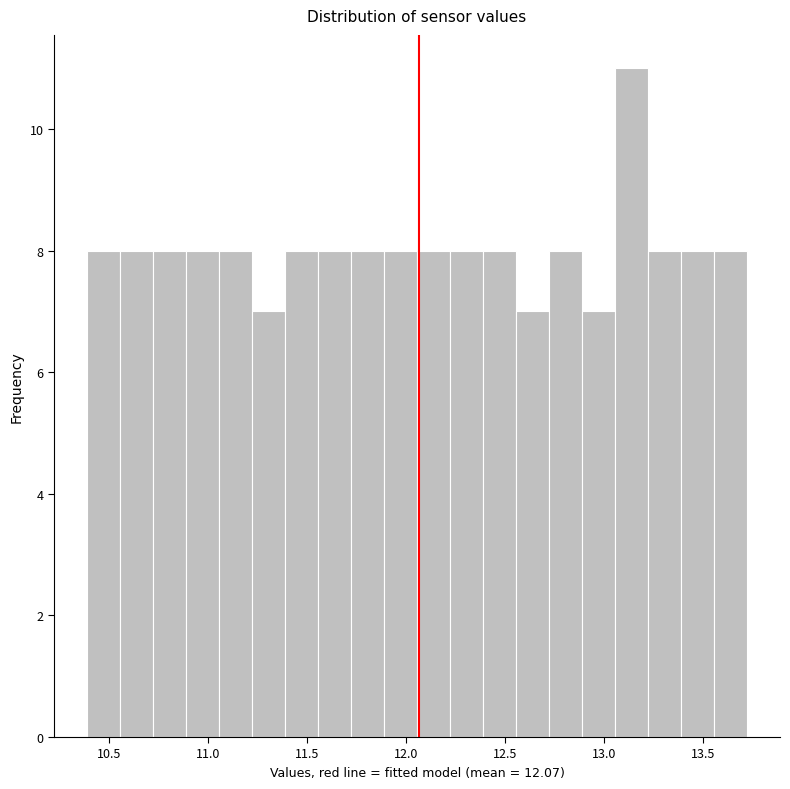

Read against the x-axis, roughly where is the centre of the tallest bar?

13.15